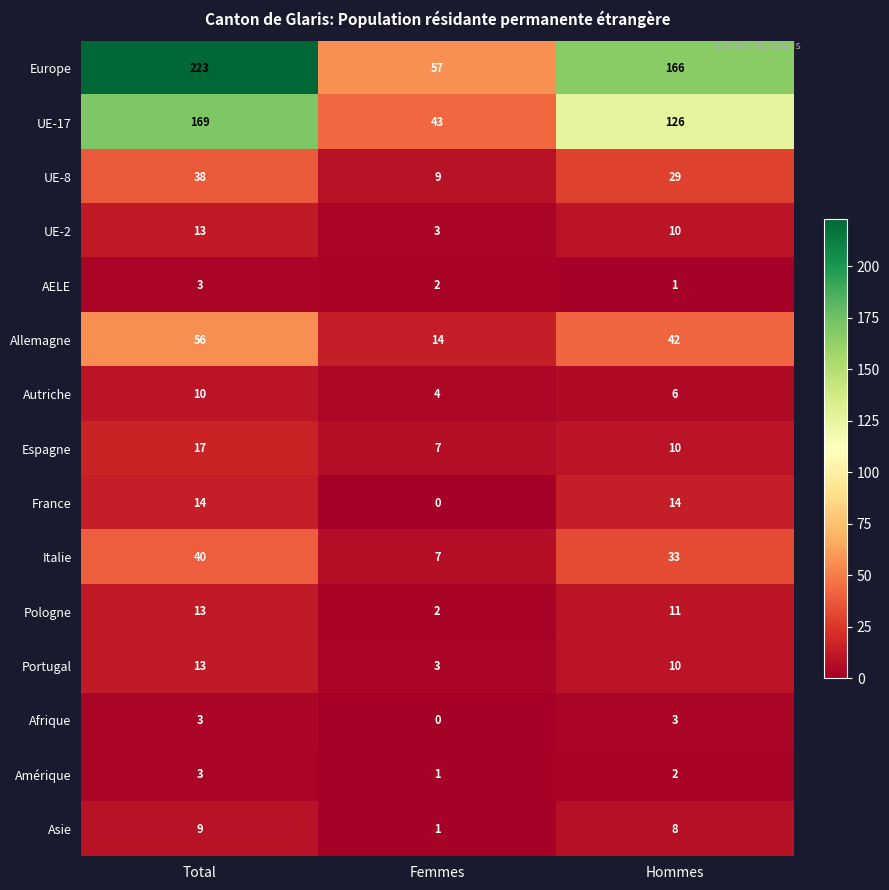

Where does the Amérique series first go above 2?

Total